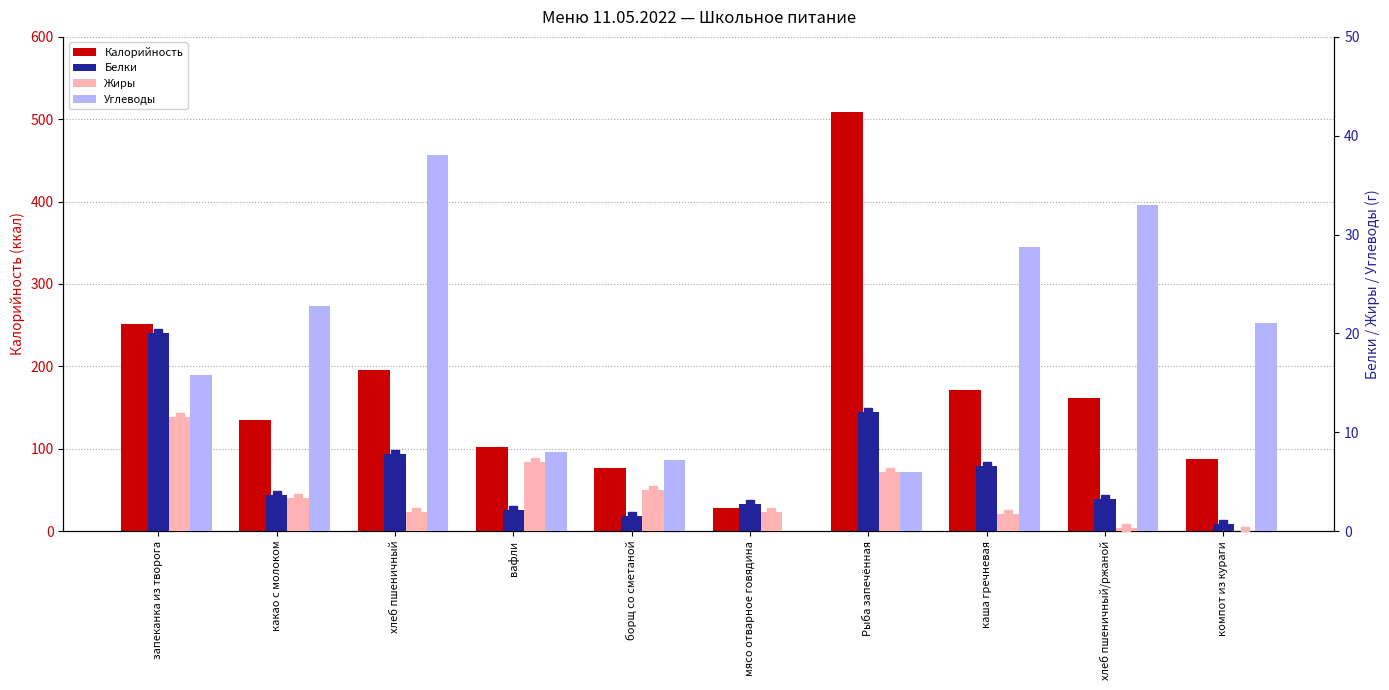

Which has a higher value, каша гречневая or вафли?

каша гречневая